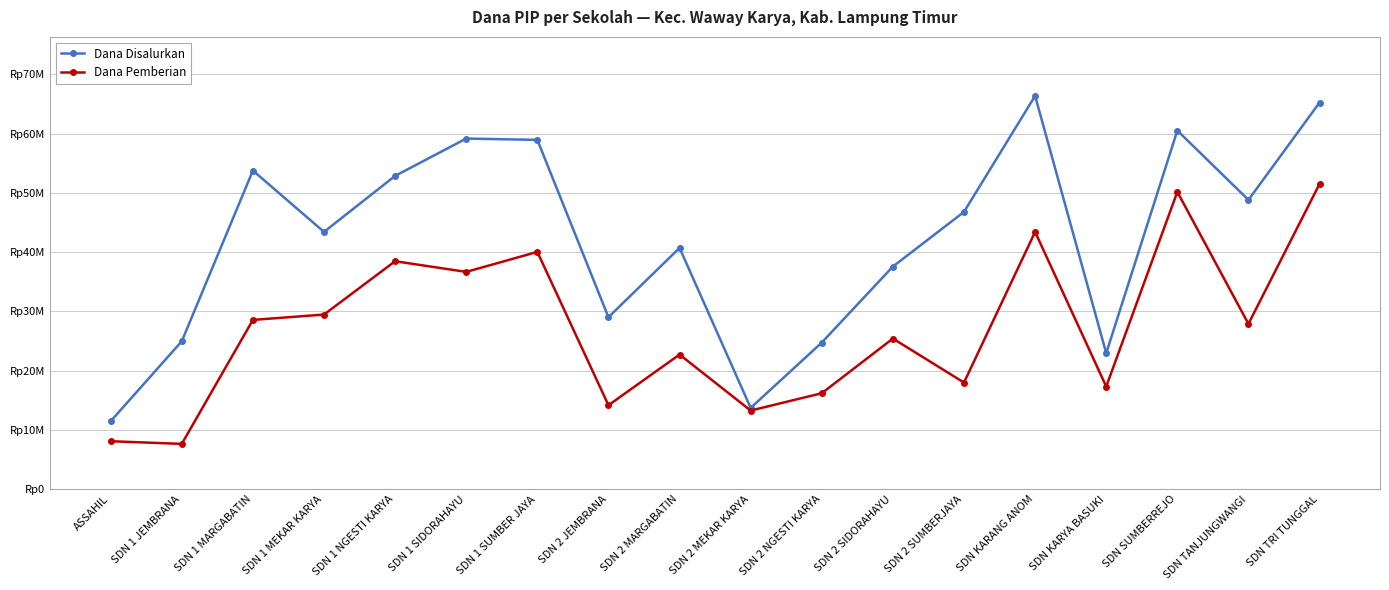

Rank the series by their maximum value, from highest to lowest.

Dana Disalurkan, Dana Pemberian